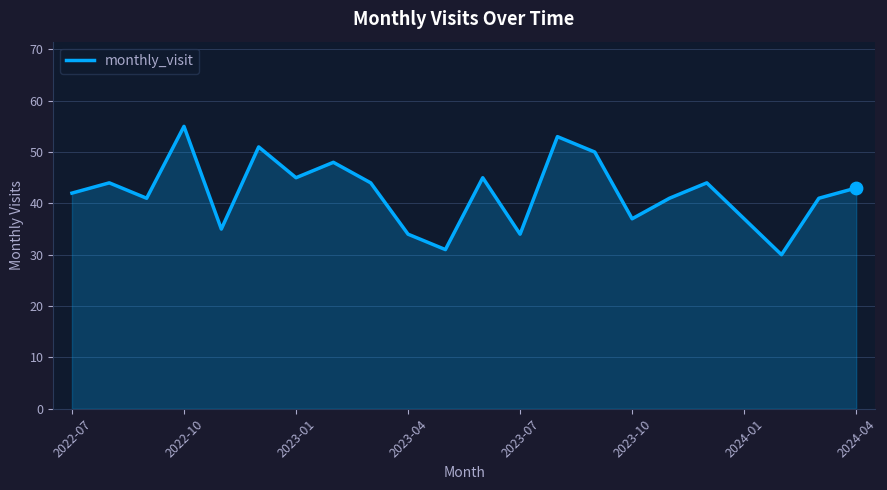

What is the maximum value shown in the chart?

55